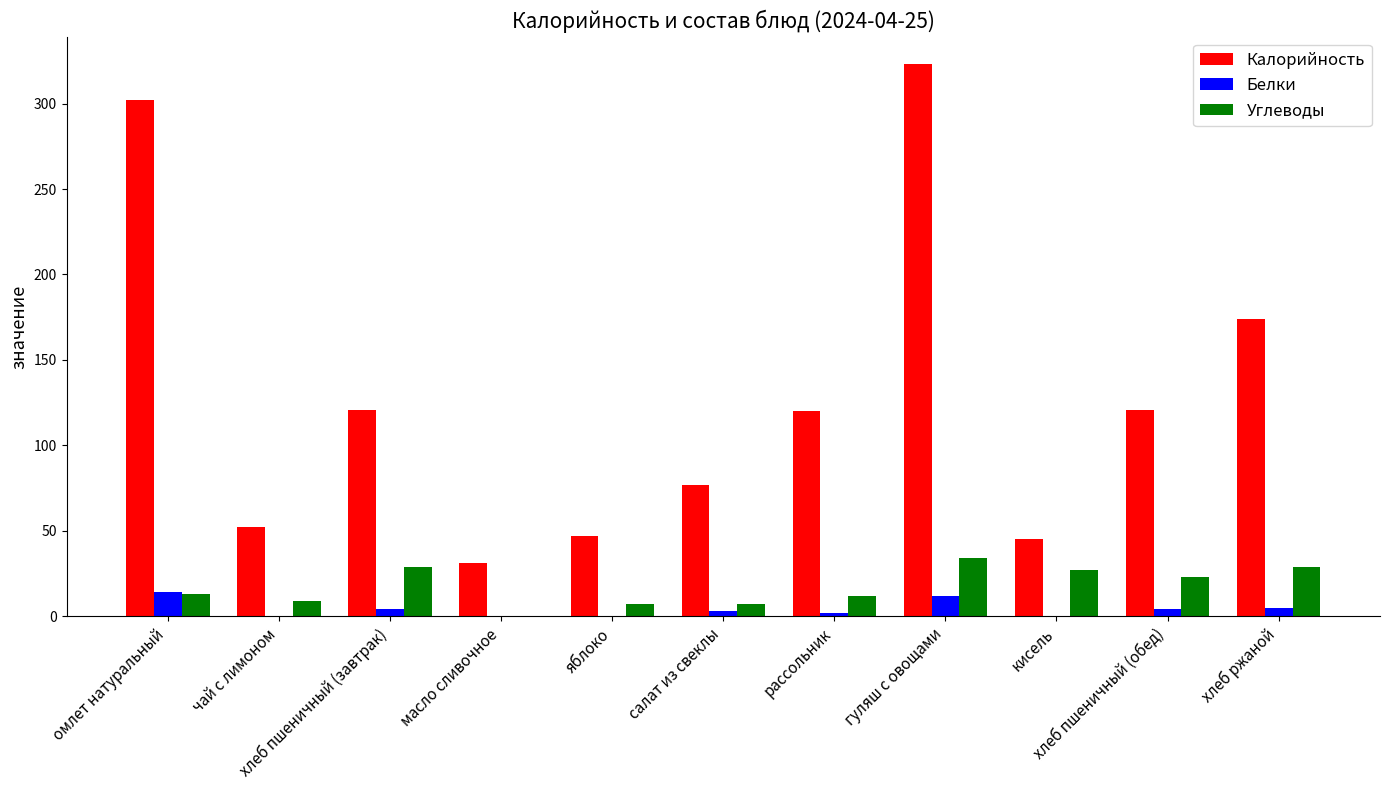

Which series has the largest total across all categories?

Калорийность